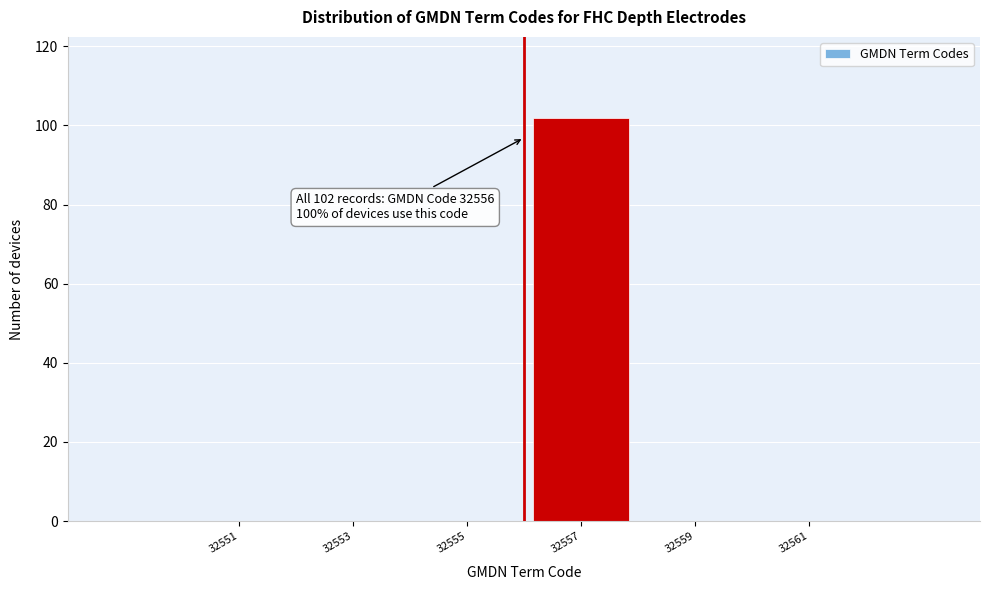

Reading left to right, transcribe all the data shown in this chart.

32551=0	32553=0	32555=0	32557=102	32559=0	32561=0